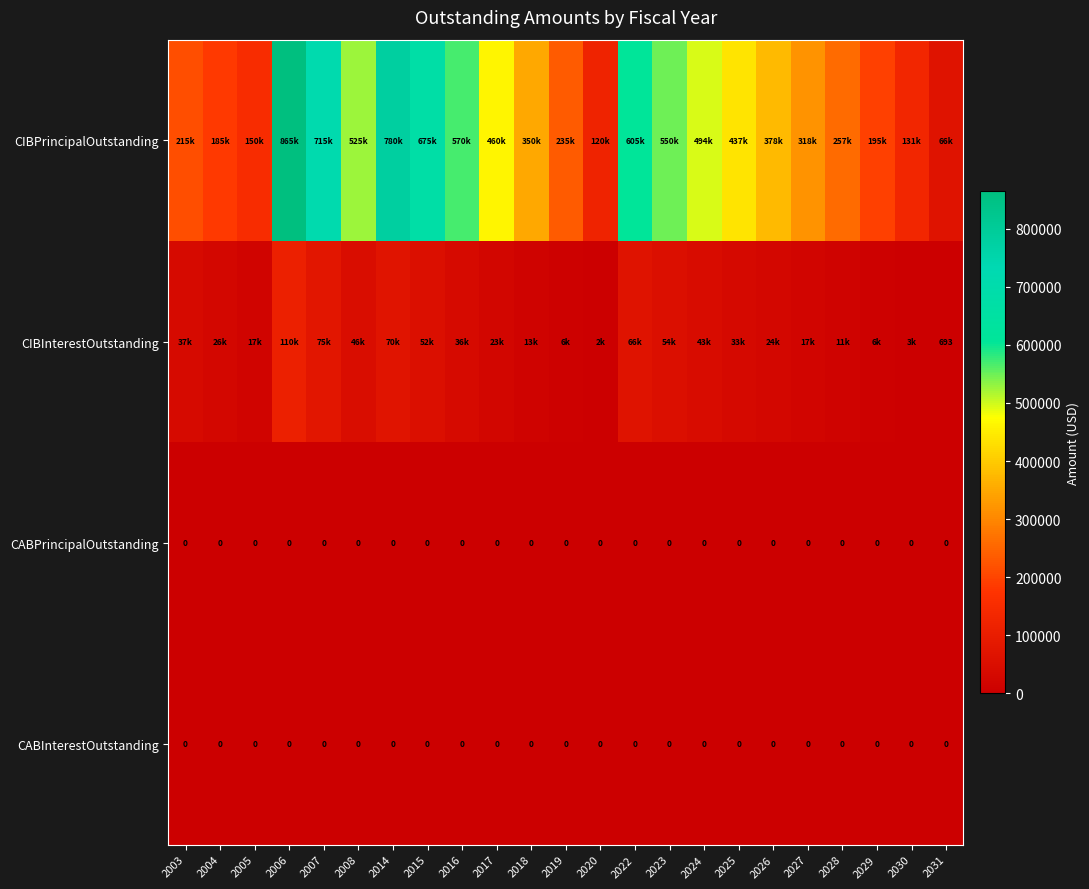

Count the number of data series in this chart.

4